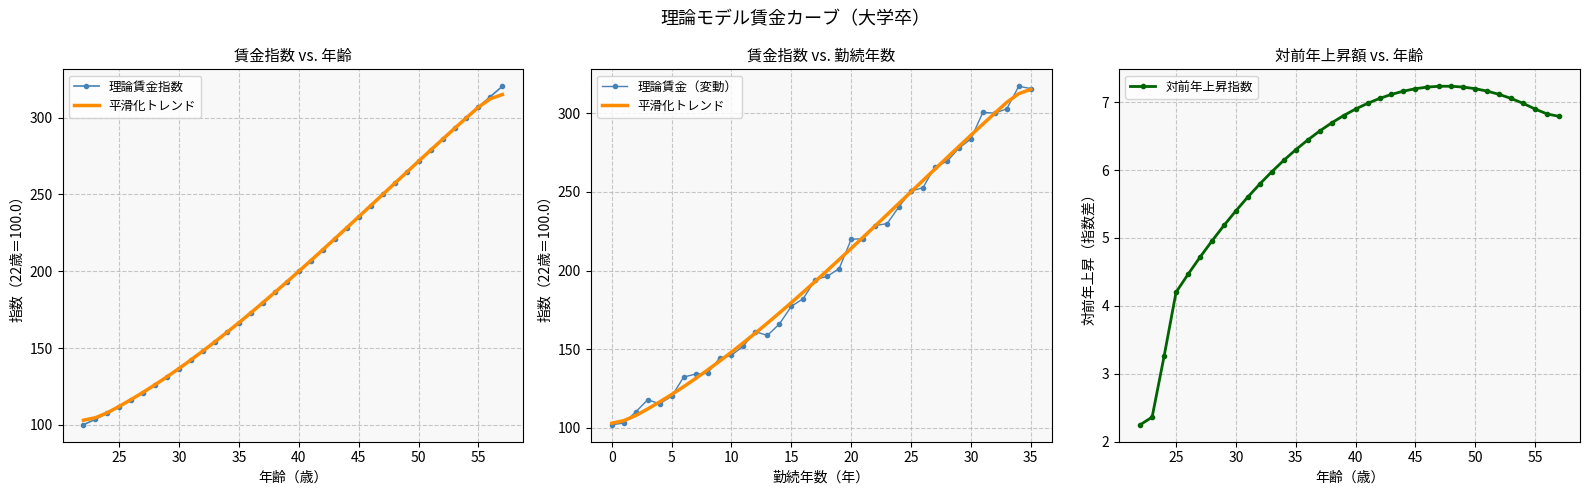

The 対前年上昇指数 series shows 9.4 at 40. True or false?

False